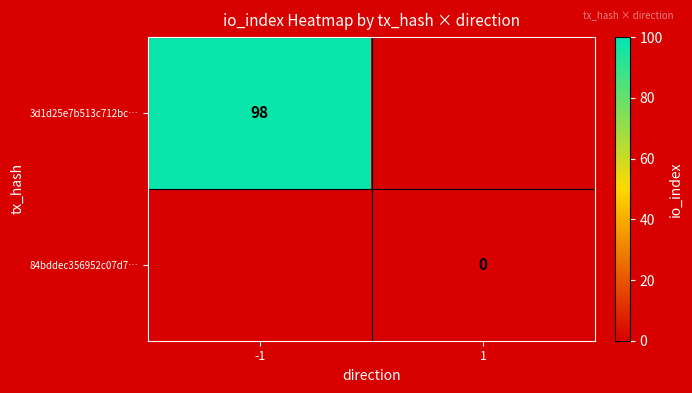

Rank the series by their average value, from highest to lowest.

3d1d25e7b513c712bc…, 84bddec356952c07d7…